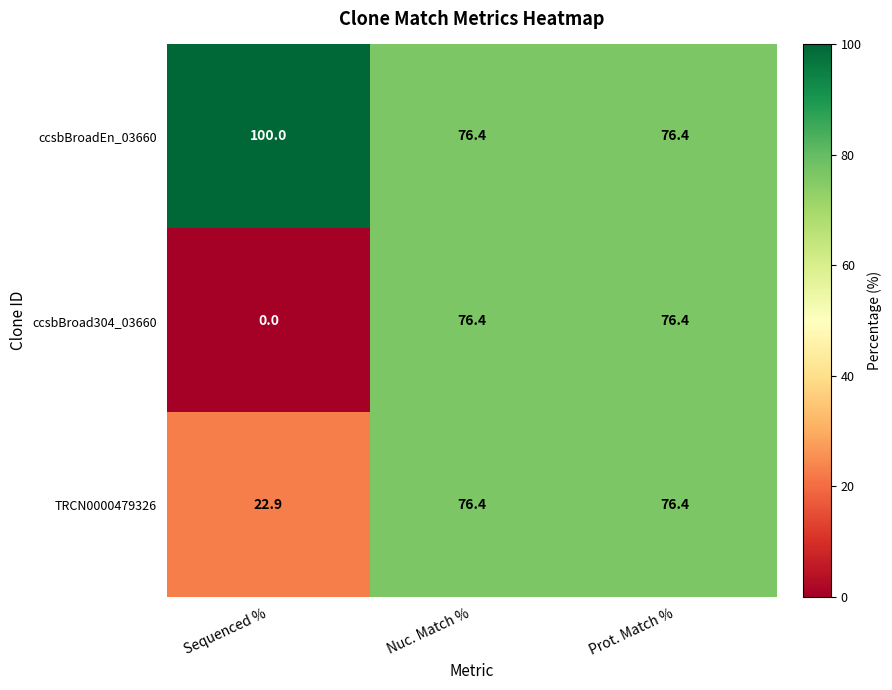

Which series has the largest range (max minus min)?

ccsbBroad304_03660